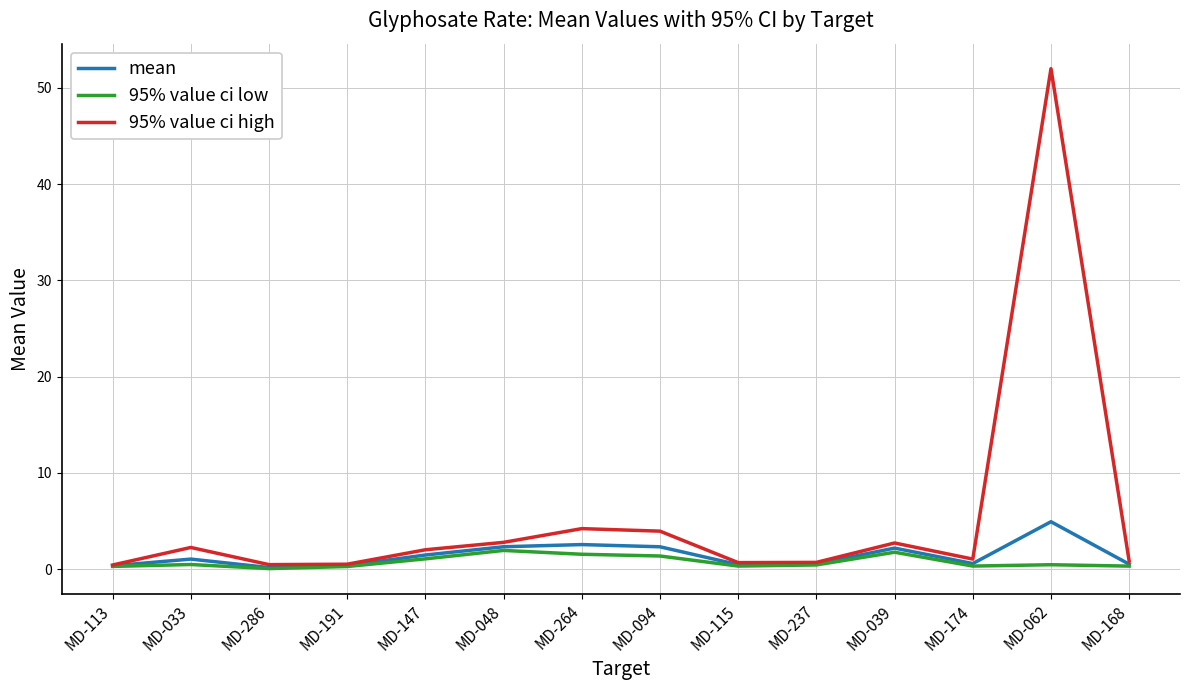

What is the difference between the 95% value ci high values at MD-191 and MD-174?

0.5